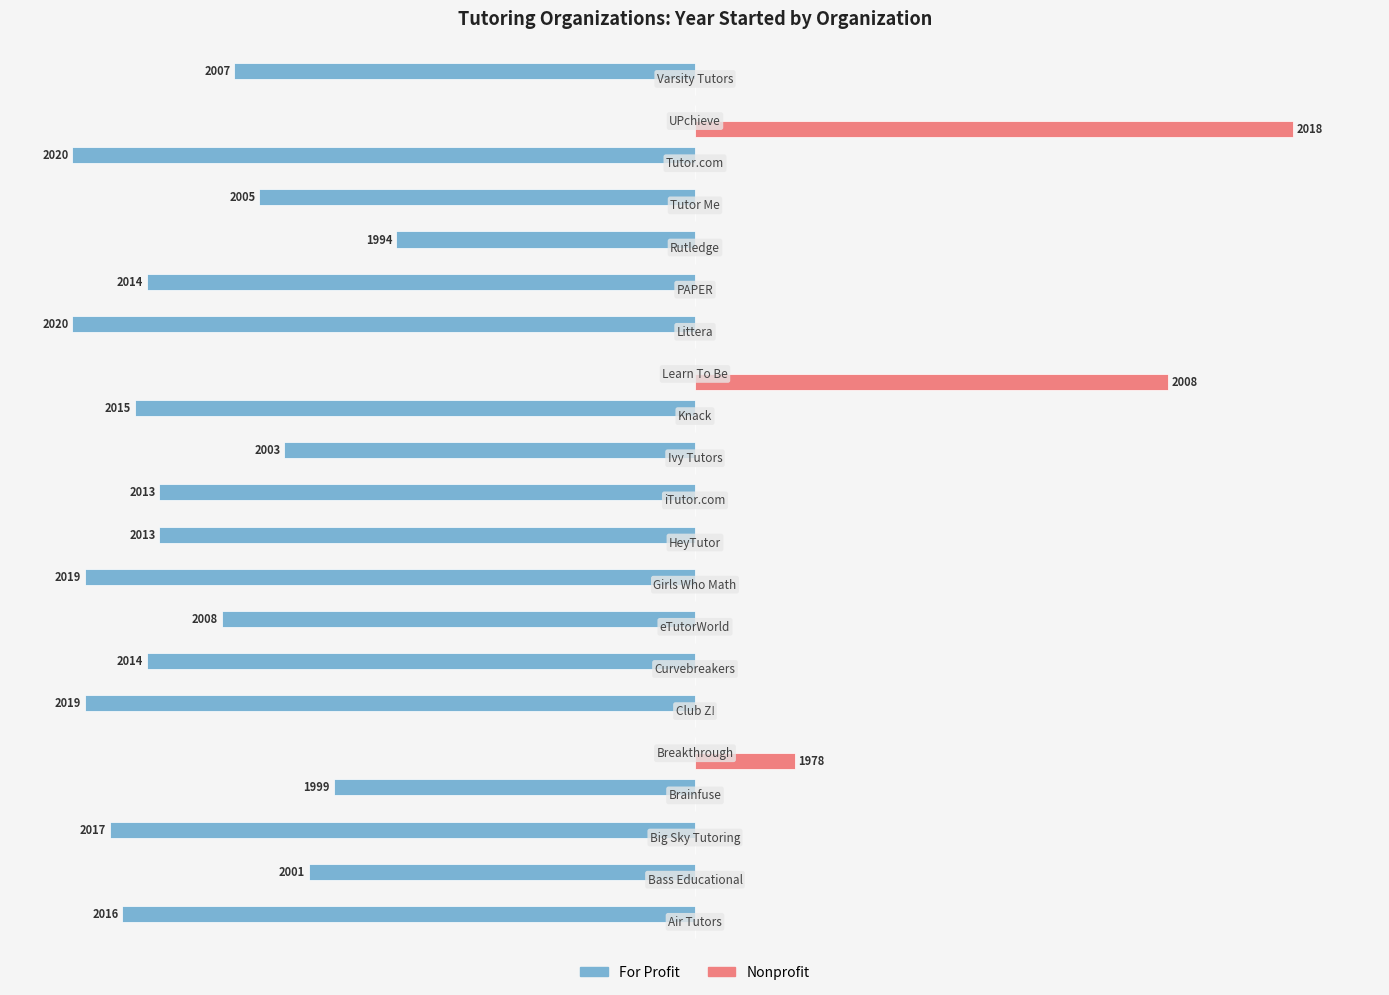

What are all the series names shown in the legend?

For Profit, Nonprofit